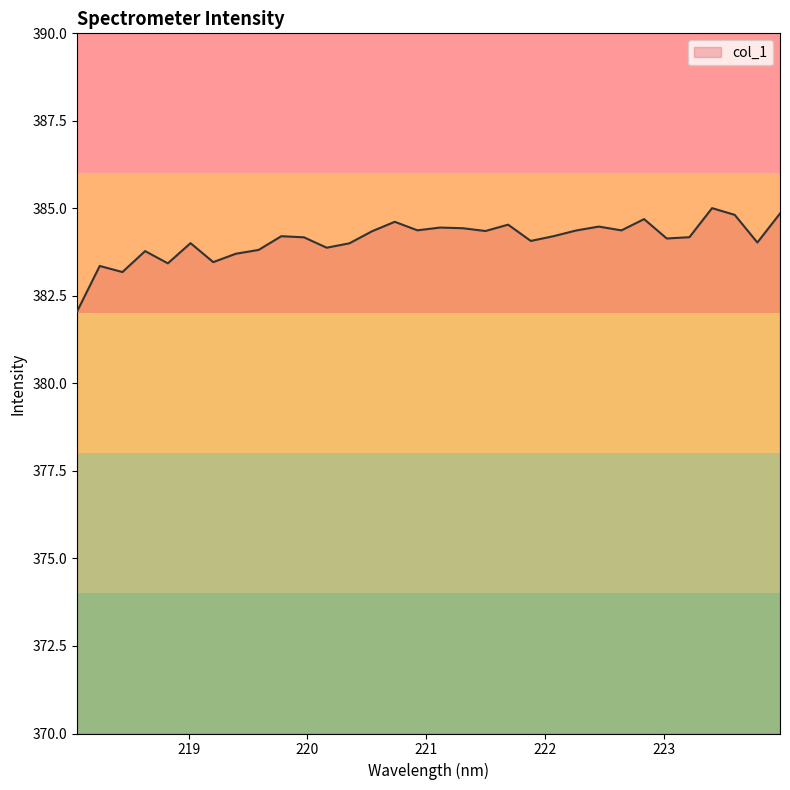

What is the difference between the maximum and minimum values?

3.0